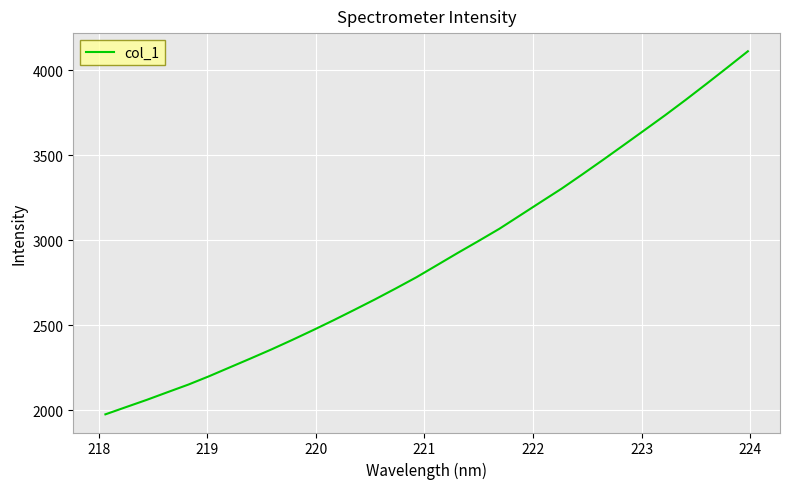

What is the difference between the maximum and minimum values?

2134.9